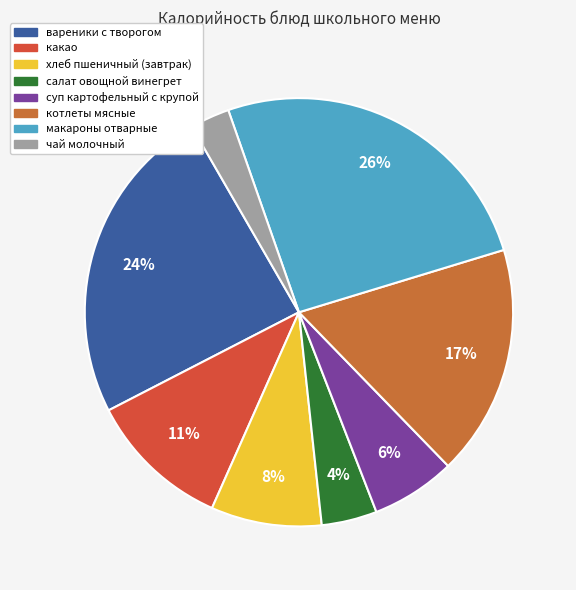

Which category has the biggest portion of the pie?

макароны отварные